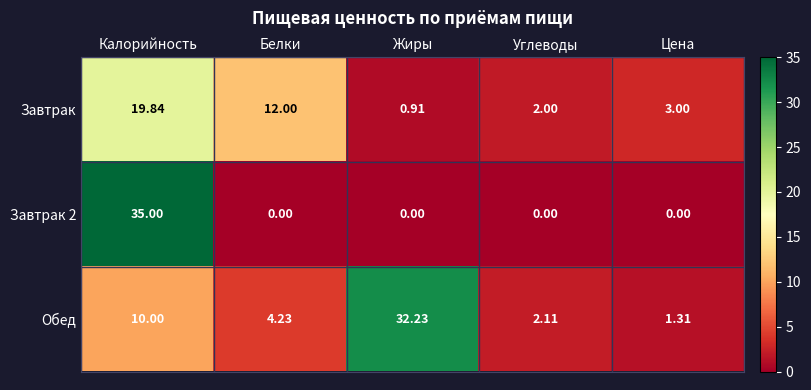

Which series changed the most between Белки and Цена?

Завтрак